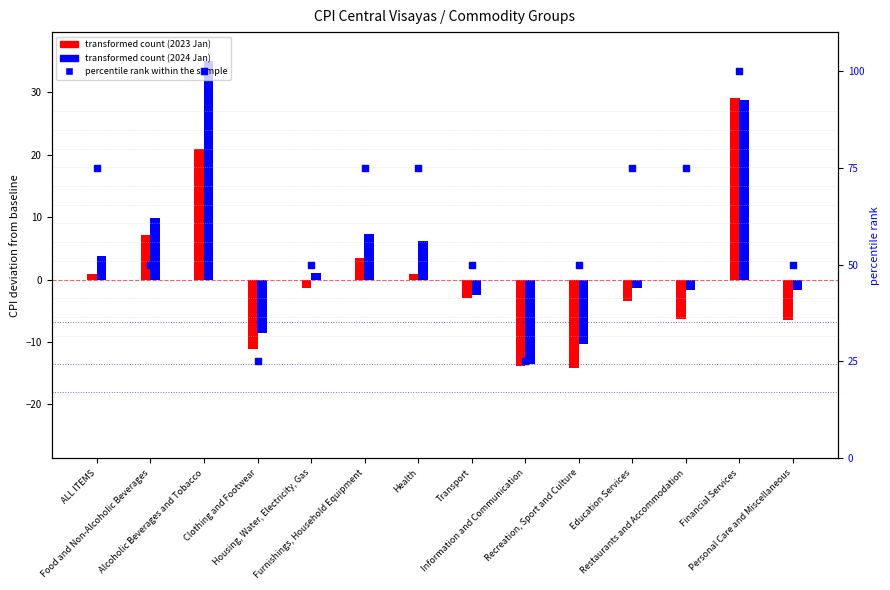

Between Restaurants and Accommodation and Financial Services, which is larger?

Financial Services